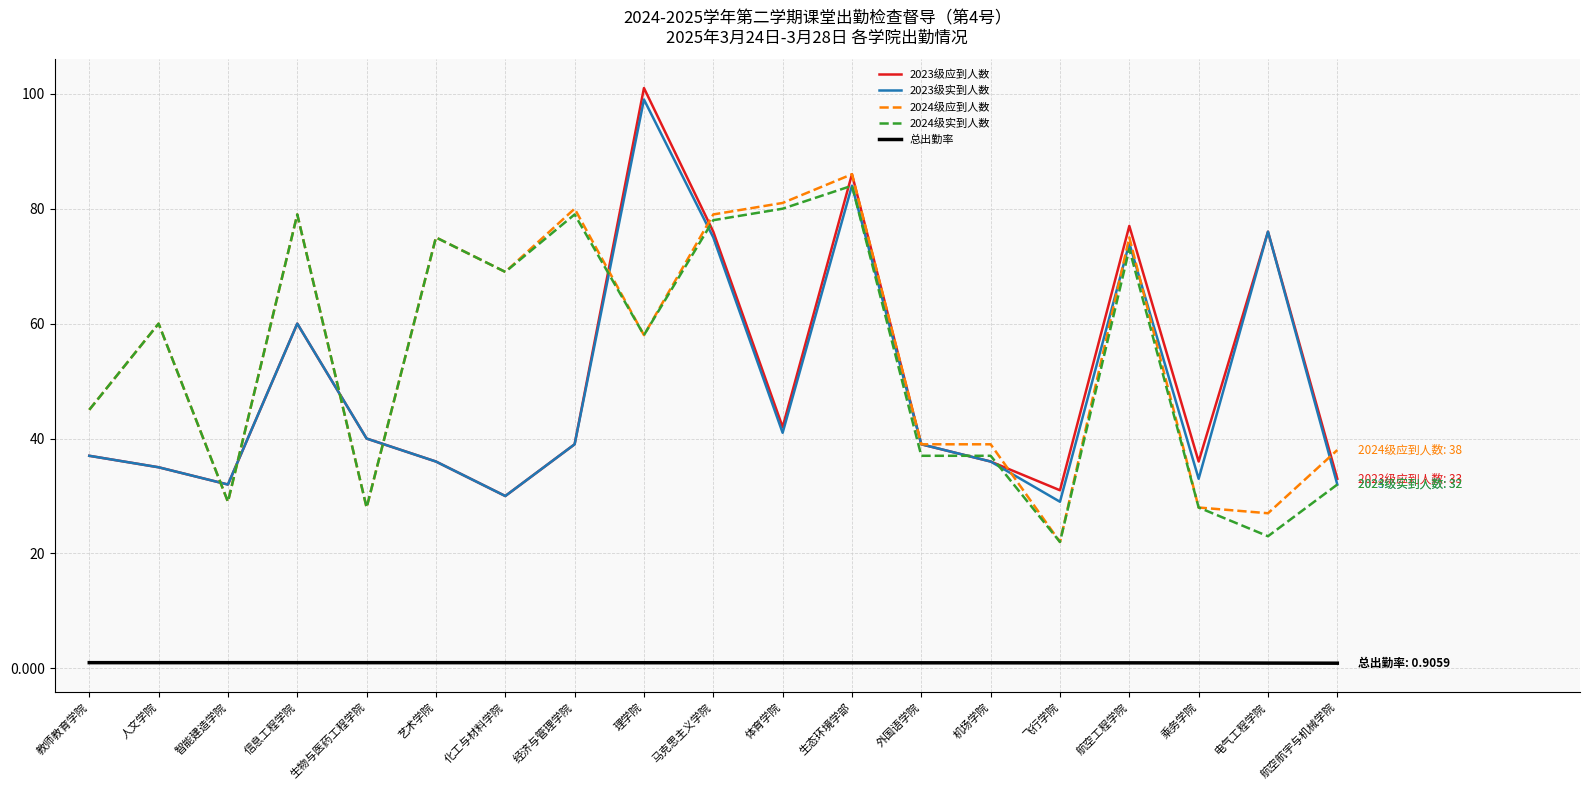

Which category has the highest value across all series?

理学院